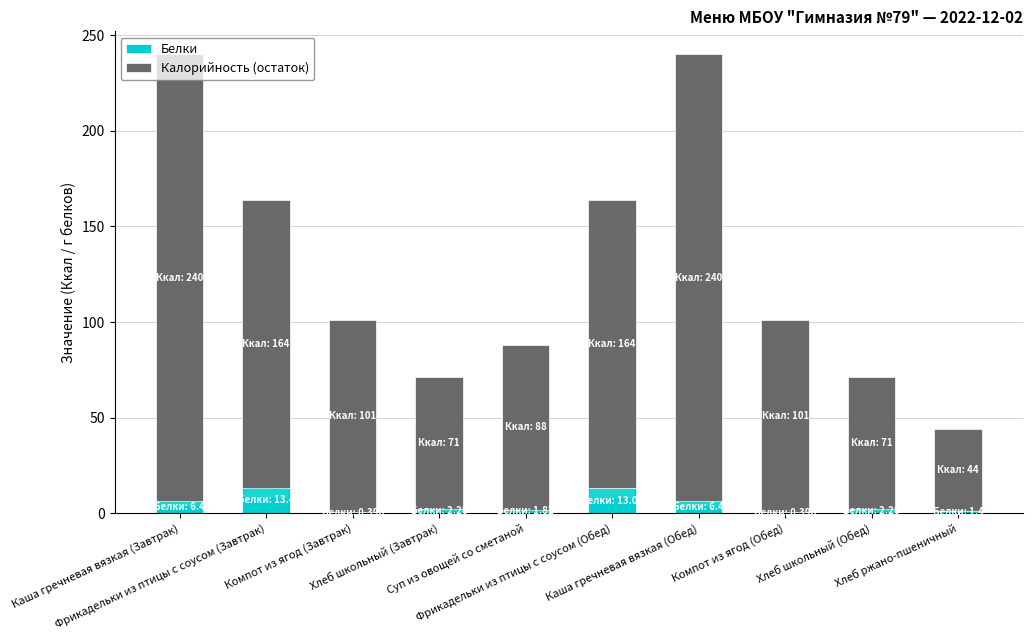

What is the difference between the Белки values at Хлеб ржано-пшеничный and Хлеб школьный (Обед)?

0.9